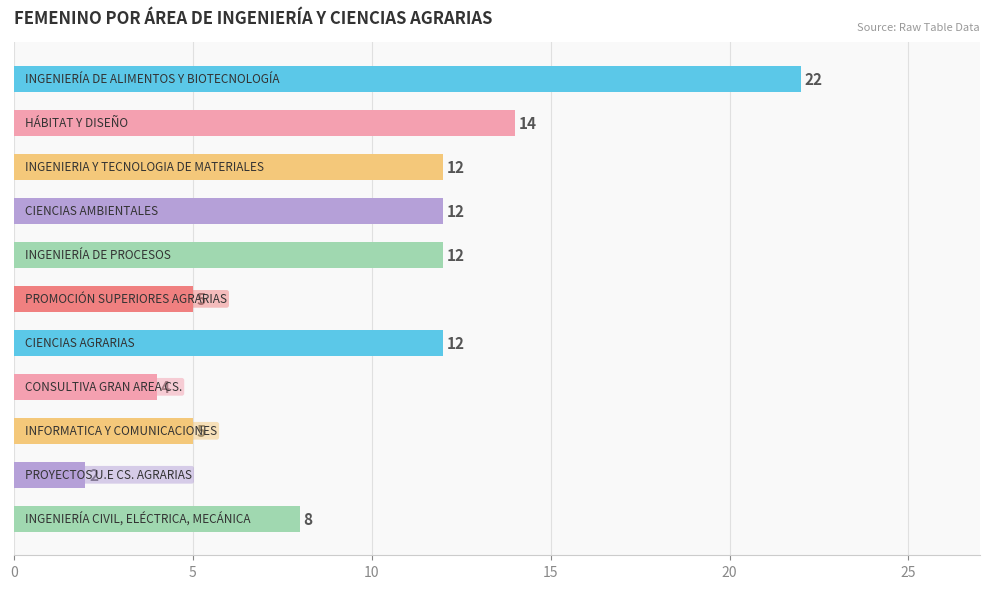

Reading bottom to top, transcribe all the data shown in this chart.

8	2	5	4	12	5	12	12	12	14	22